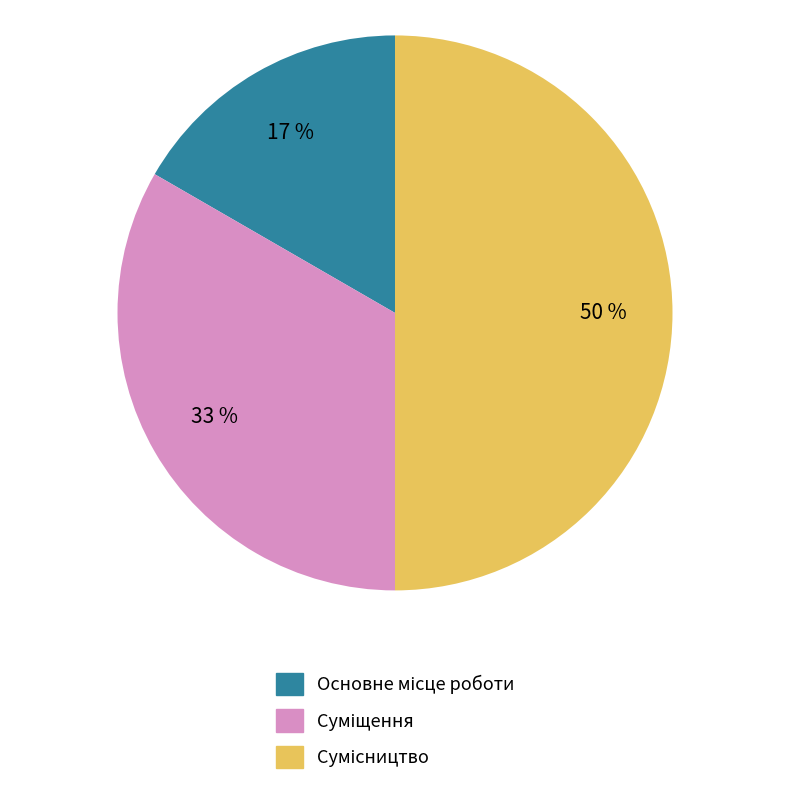

To the nearest percent, what is the difference between the largest and smallest slice percentages?

33%